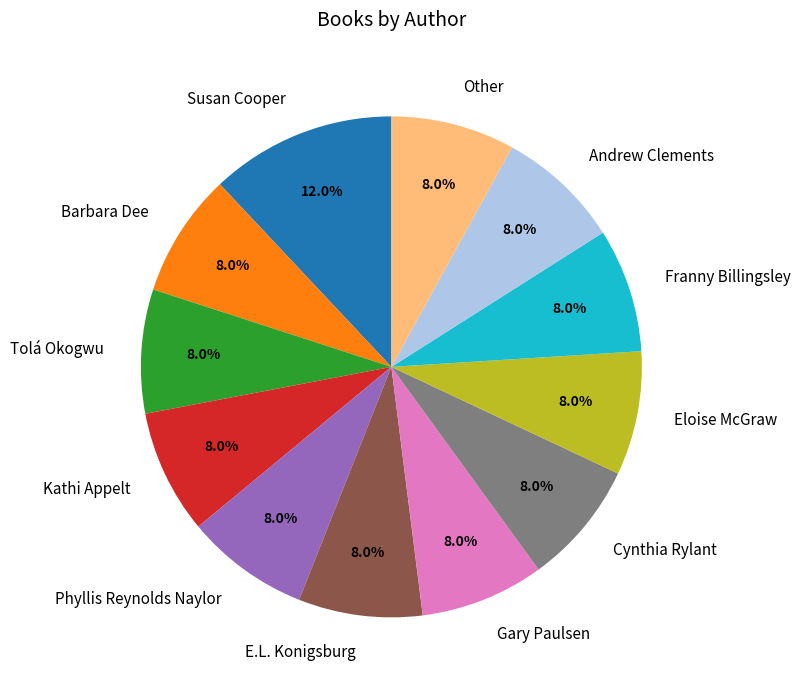

How many segments does this pie chart have?

12